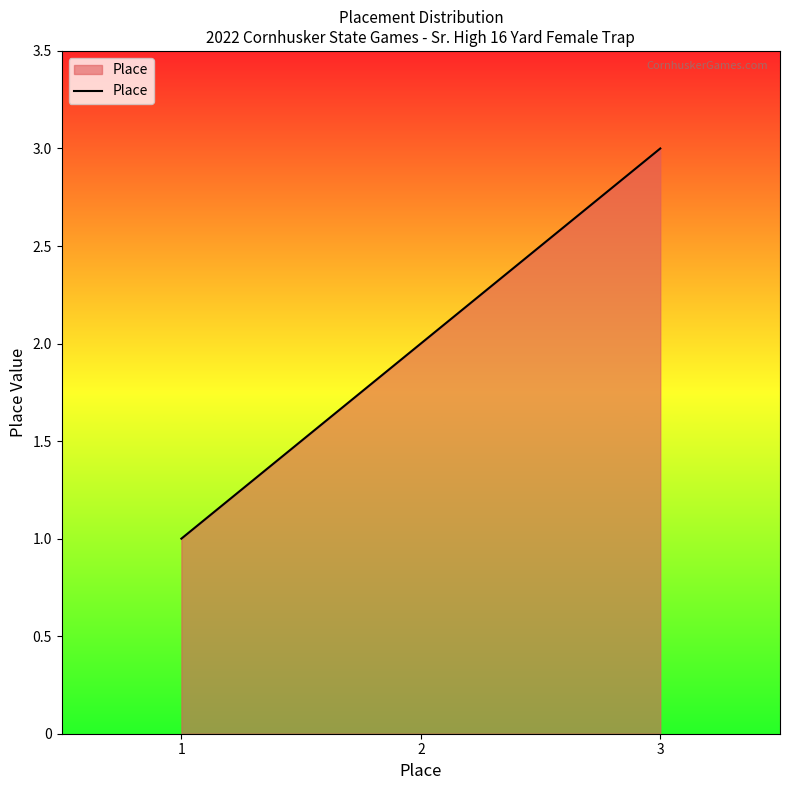

List the labels in order of value, smallest first.

1, 2, 3